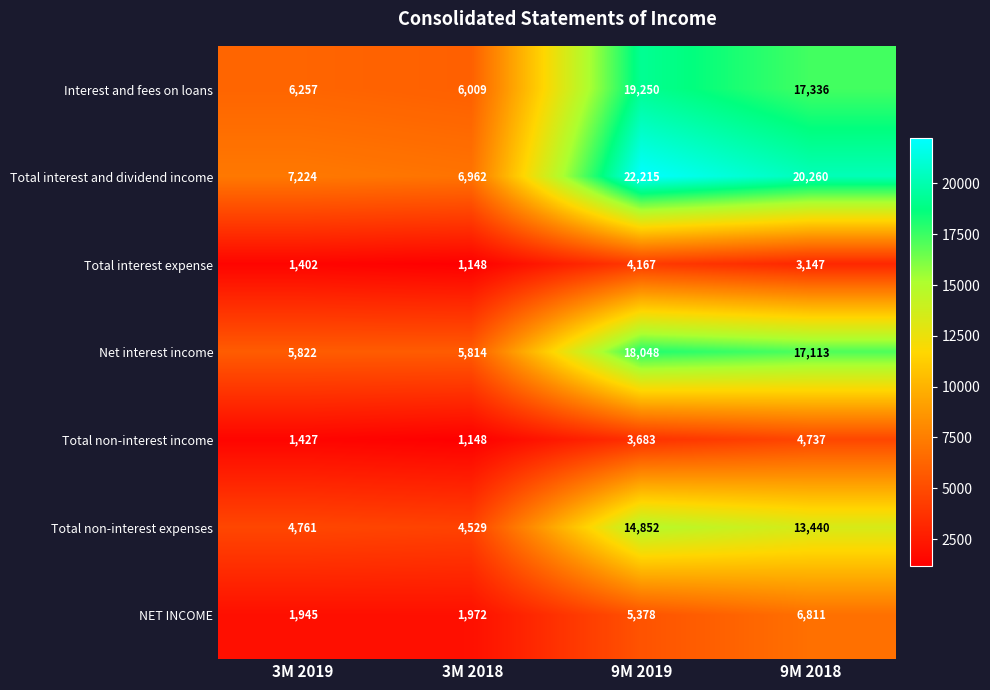

What is the sum of all Total non-interest expenses values?

37582